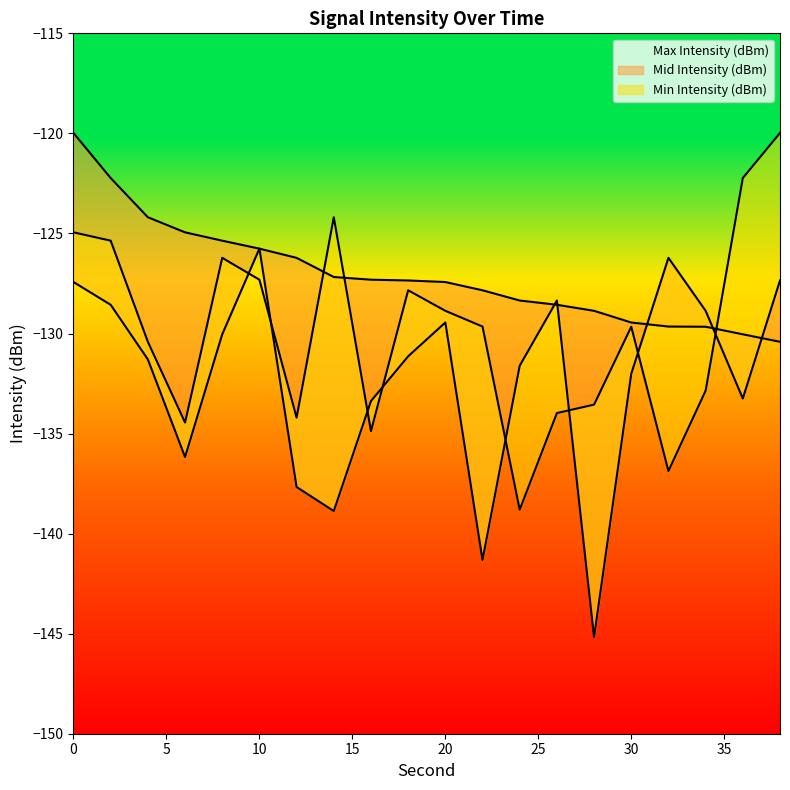

True or false: Mid Intensity (dBm) has a value of -78.2 at 22.

False